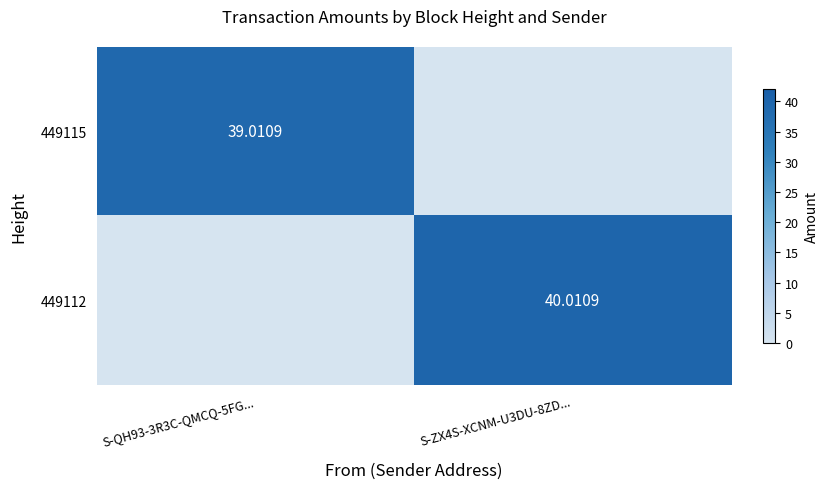

At which label does 449115 reach its peak?

S-QH93-3R3C-QMCQ-5FG...